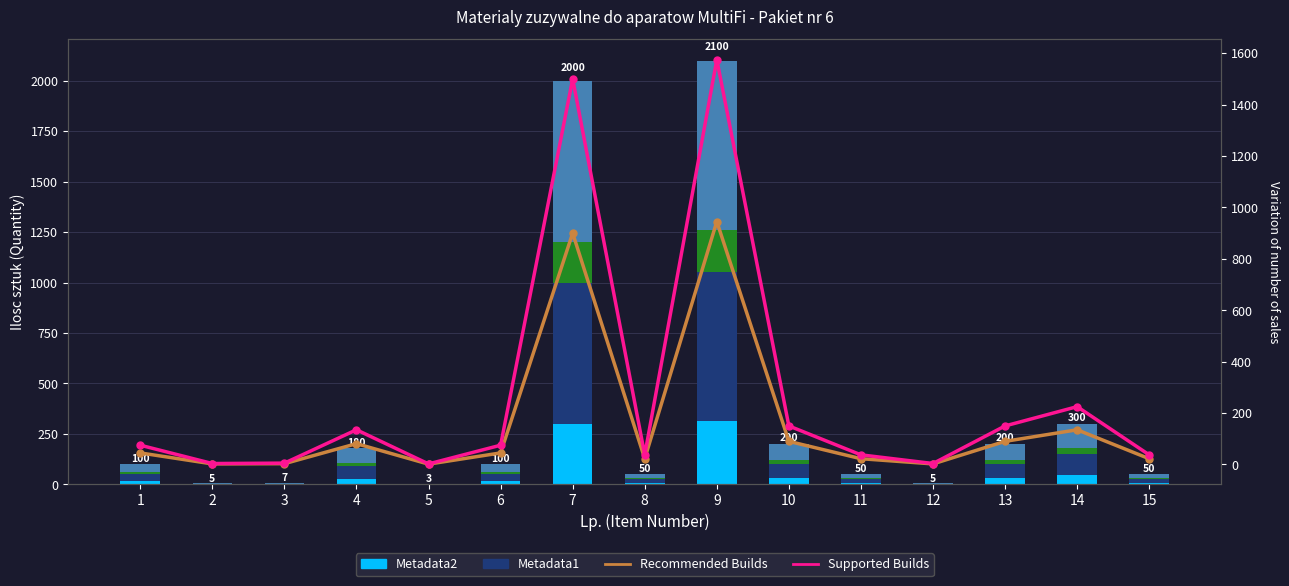

How many bars are there in total?

90